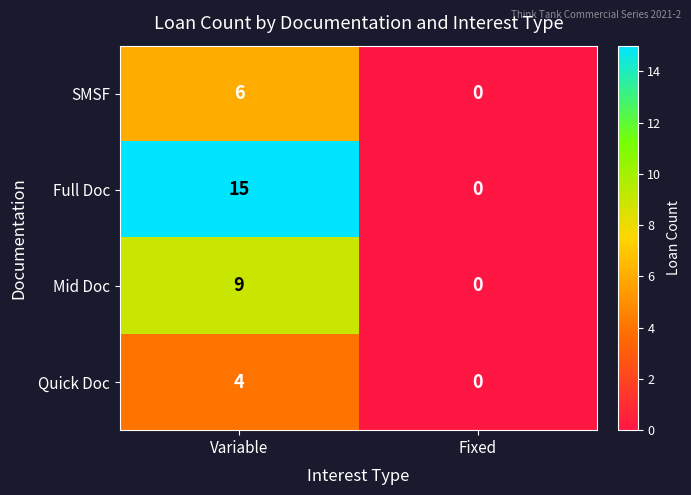

The value of SMSF at Variable is 3. True or false?

False